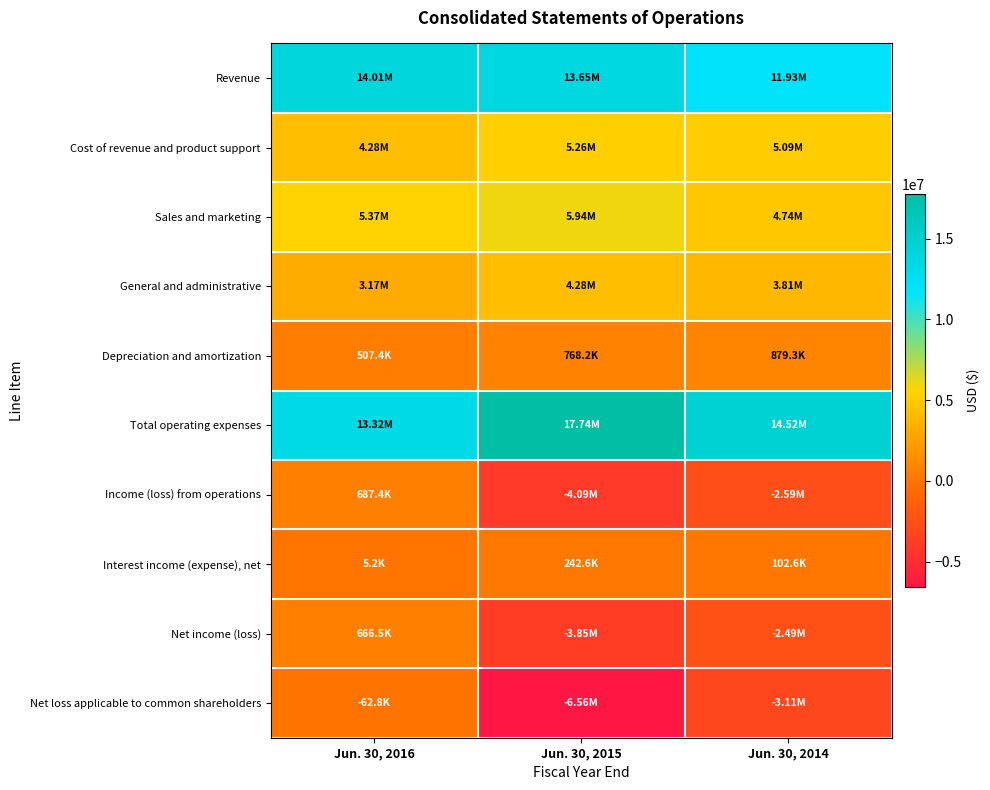

At which category does the chart reach its minimum across all series?

Jun. 30, 2015